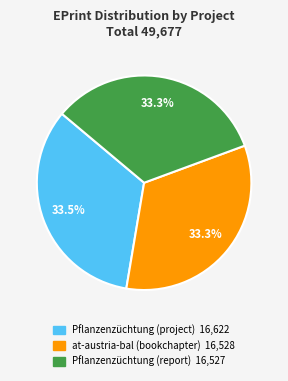

Does any single category account for the majority?

No